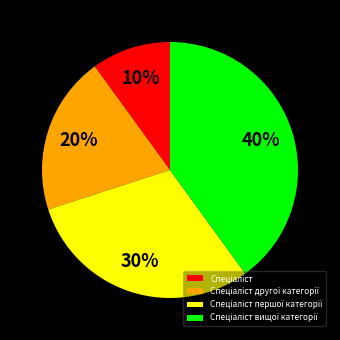

How many segments does this pie chart have?

4